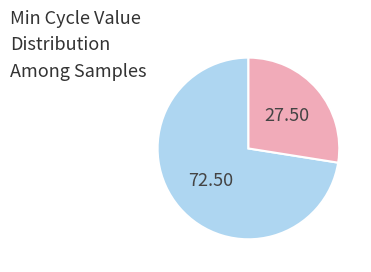

Is there a majority slice in this chart?

Yes